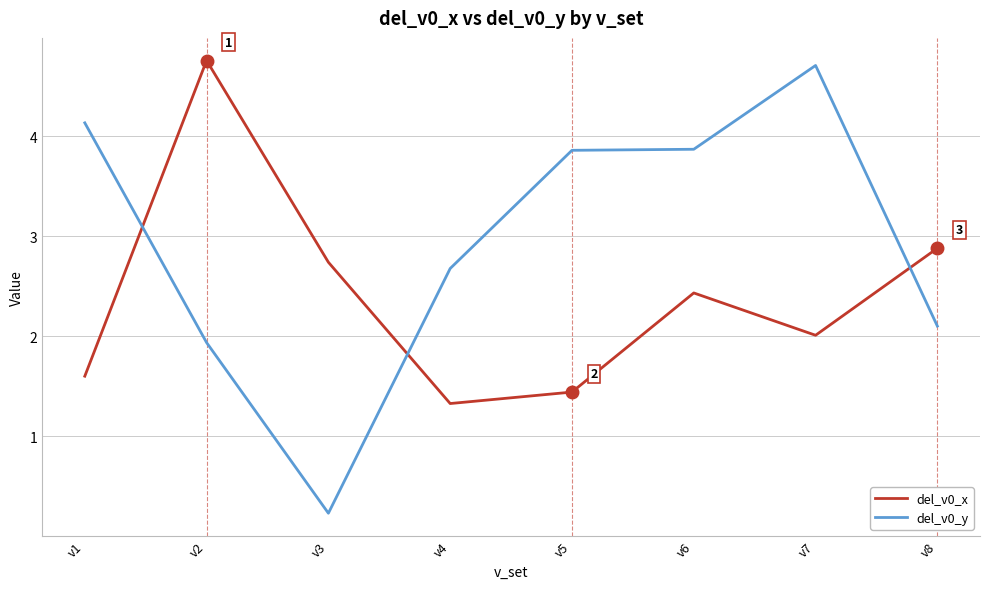

At v4, list the series in order from largest to smallest.

del_v0_y, del_v0_x